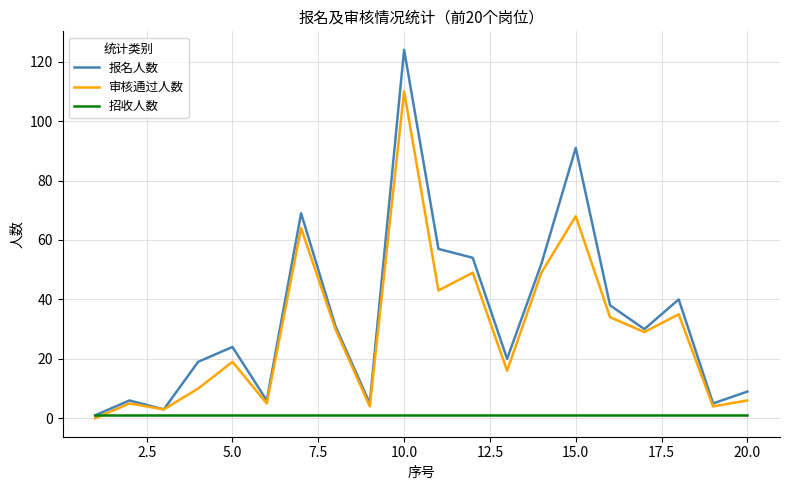

What is the difference between the maximum and second lowest values in the 报名人数 series?

121